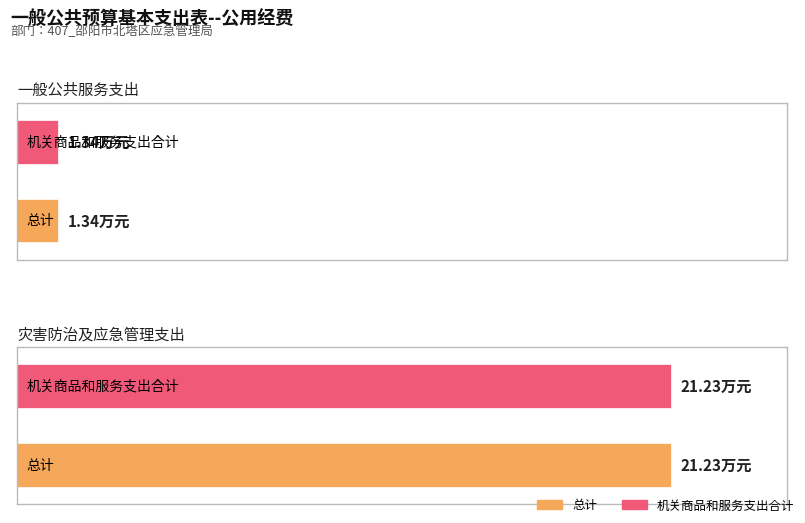

The value of 机关商品和服务支出合计 at 一般公共服务支出 is 1.8. True or false?

False